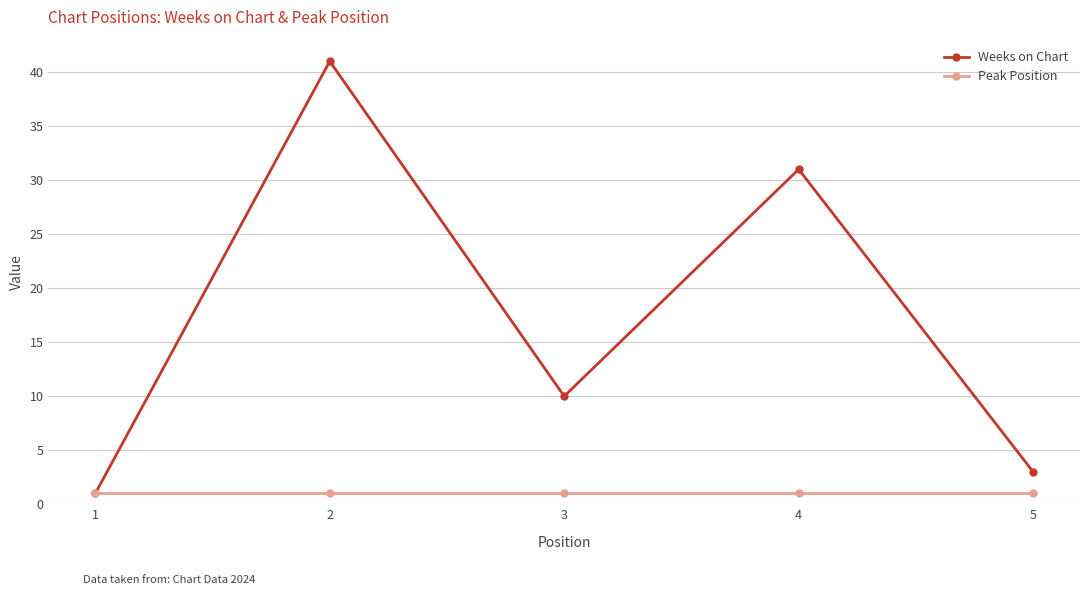

Which category has the lowest value in the Weeks on Chart series?

1